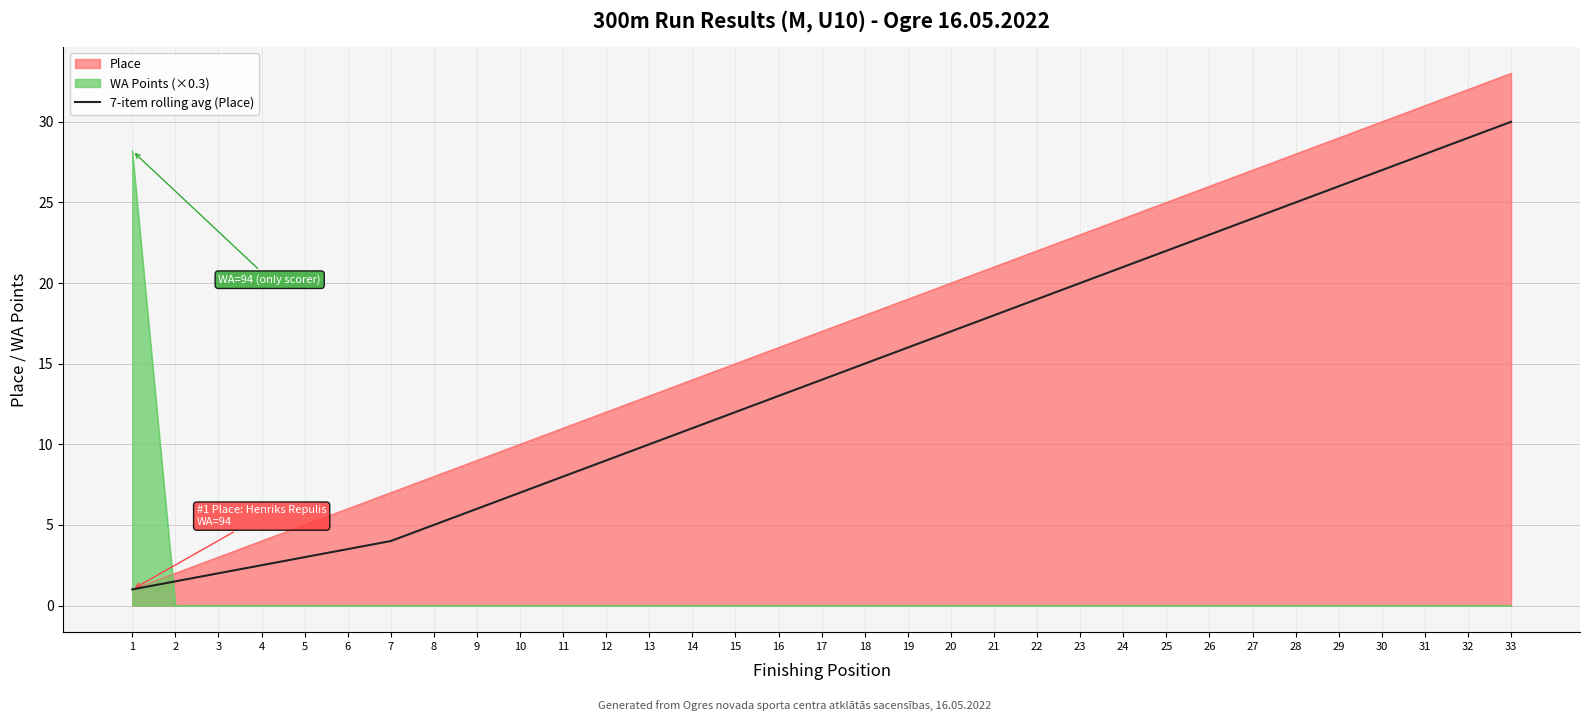

Rank the categories by value from highest to lowest.

33, 32, 31, 30, 29, 28, 27, 26, 25, 24, 23, 22, 21, 20, 19, 18, 17, 16, 15, 14, 13, 12, 11, 10, 9, 8, 7, 6, 5, 4, 3, 2, 1